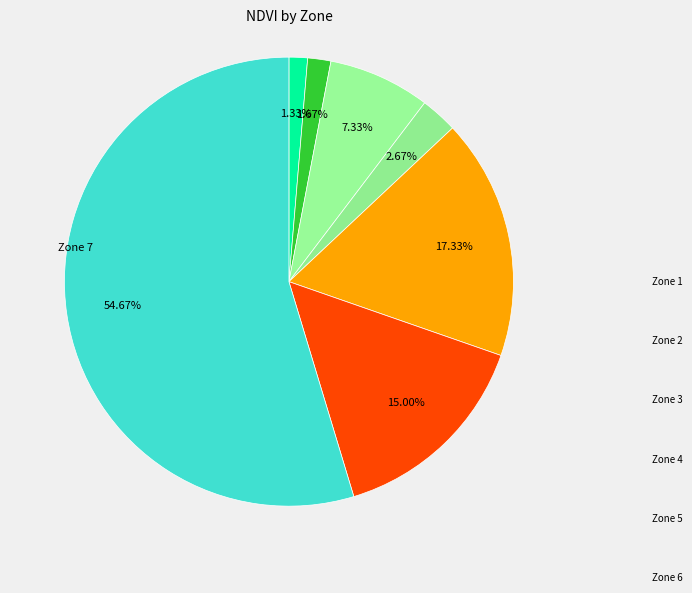

To the nearest percent, what is the difference between the Zone 6 and Zone 5 slice percentages?

2%